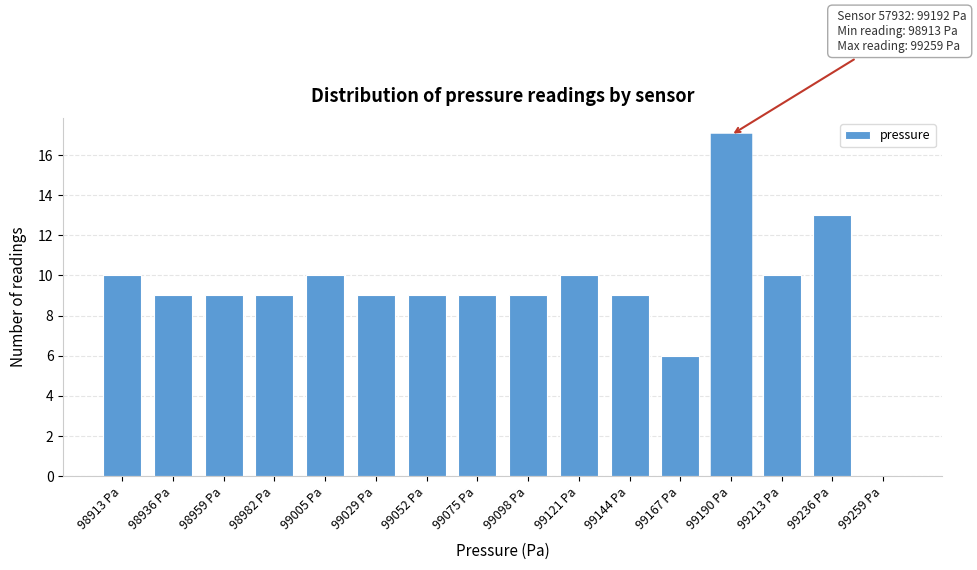

Reading left to right, what are all the values shown in this chart?

98913 Pa=10	98936 Pa=9	98959 Pa=9	98982 Pa=9	99005 Pa=10	99029 Pa=9	99052 Pa=9	99075 Pa=9	99098 Pa=9	99121 Pa=10	99144 Pa=9	99167 Pa=6	99190 Pa=17	99213 Pa=10	99236 Pa=13	99259 Pa=0